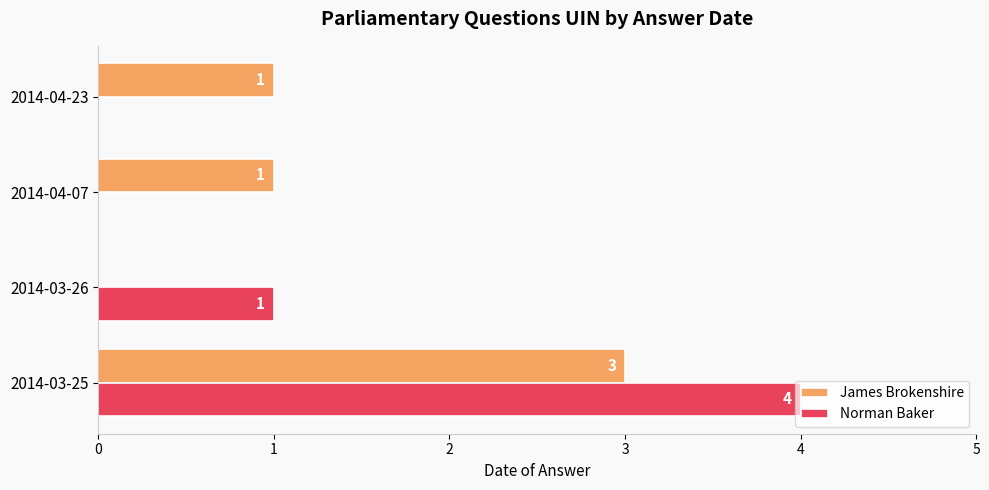

Between 2014-03-25 and 2014-04-07, which series saw the biggest shift?

Norman Baker